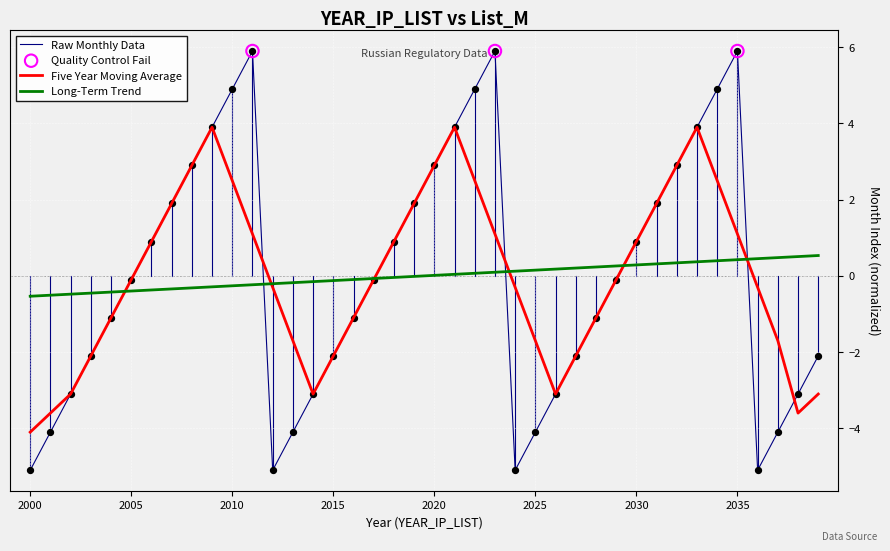

Which series has the widest spread of values?

Raw Monthly Data